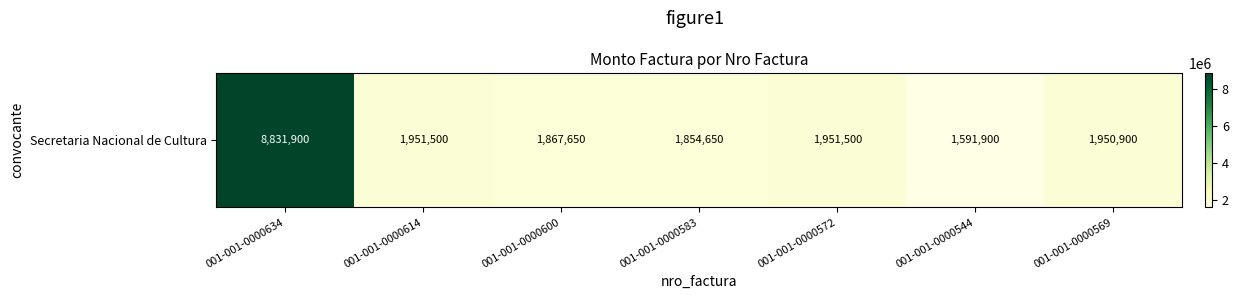

The value at 001-001-0000572 is 1951500. True or false?

True